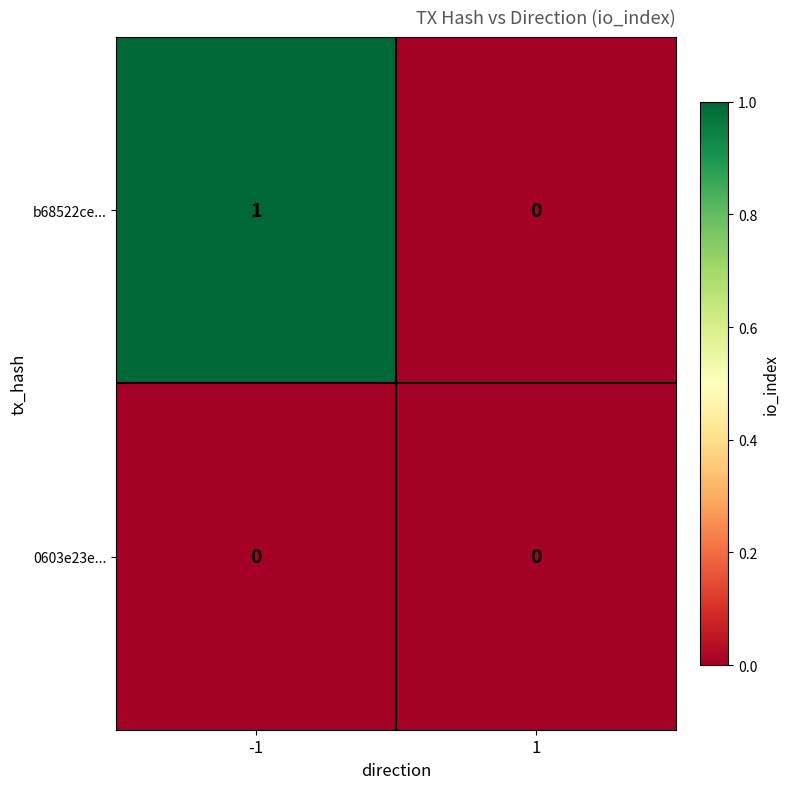

At -1, list the series in order from smallest to largest.

0603e23e..., b68522ce...